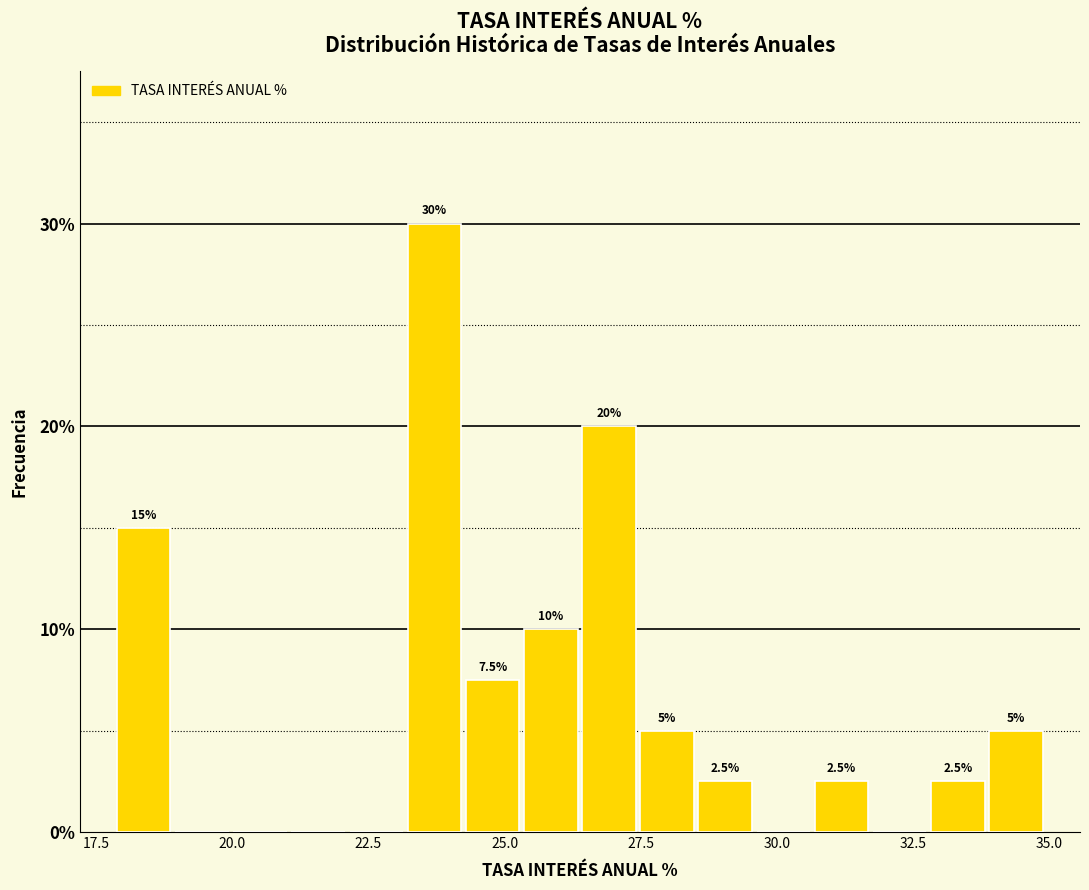

Read against the x-axis, roughly where is the centre of the tallest bar?

23.5